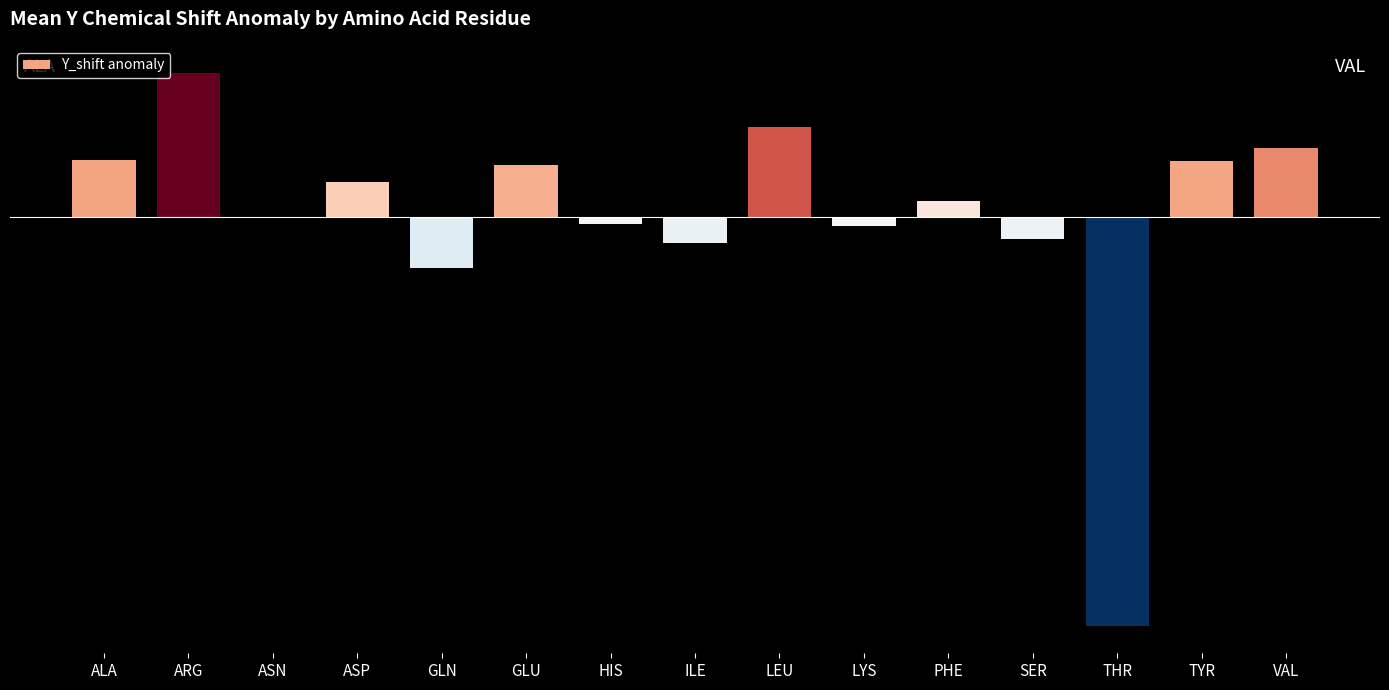

Which category has the lowest value across all series?

THR